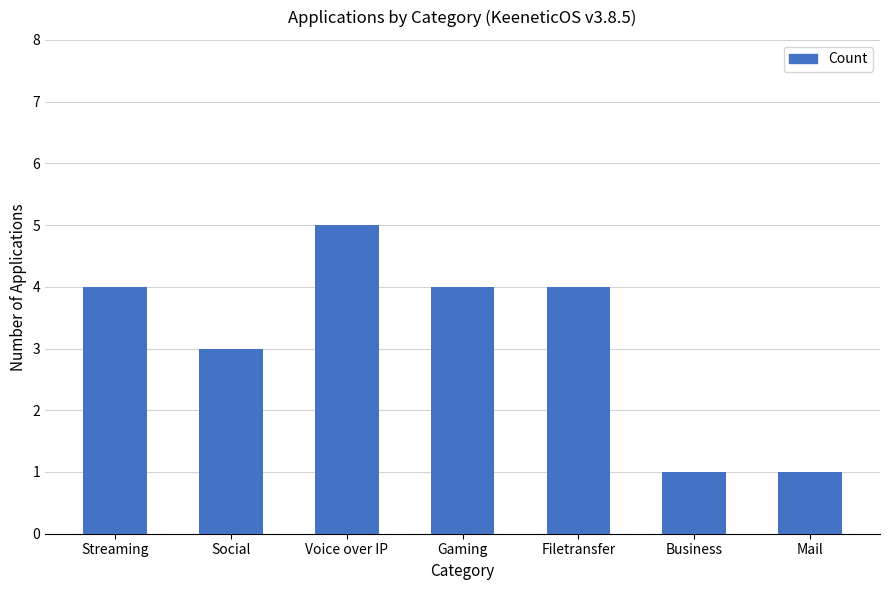

What is the value of the 1st bar from the left?

4